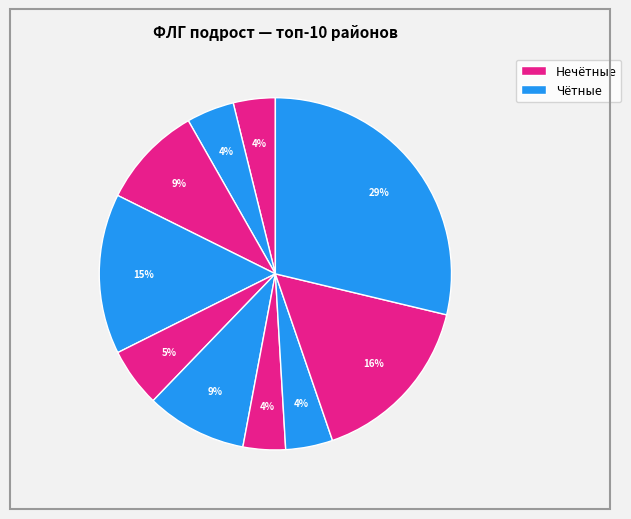

How many slices are in this pie chart?

10